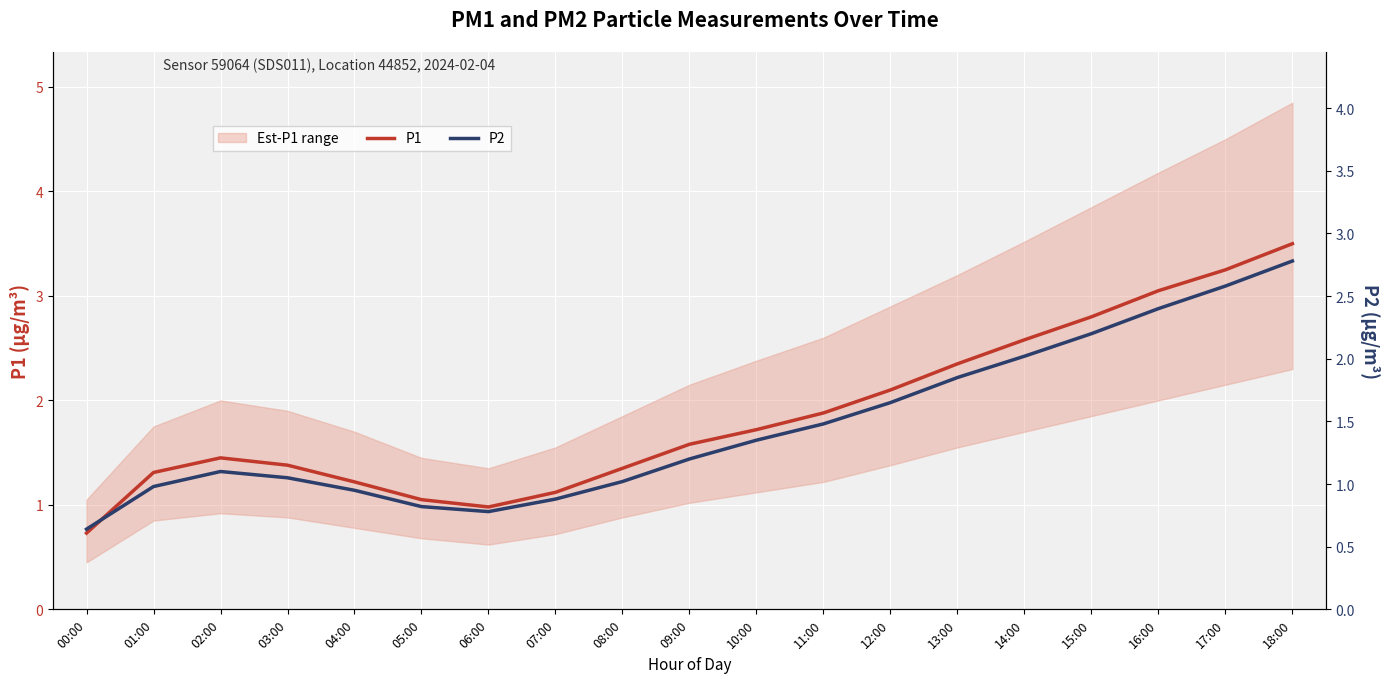

The P1 series shows 1.1 at 05:00. True or false?

True